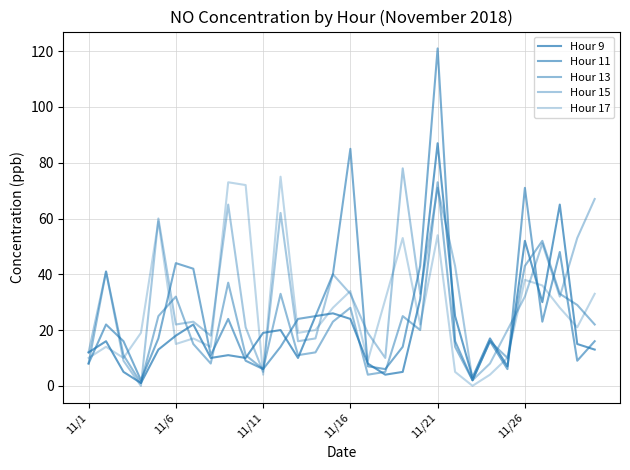

Where do Hour 15 and Hour 13 first cross each other?

11/16 and 11/21